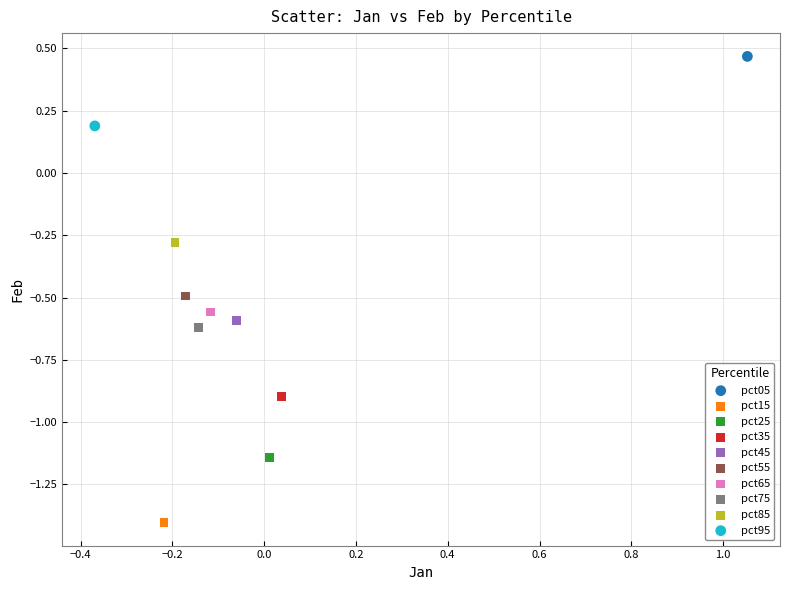

Which series reaches the minimum Y coordinate?

pct15